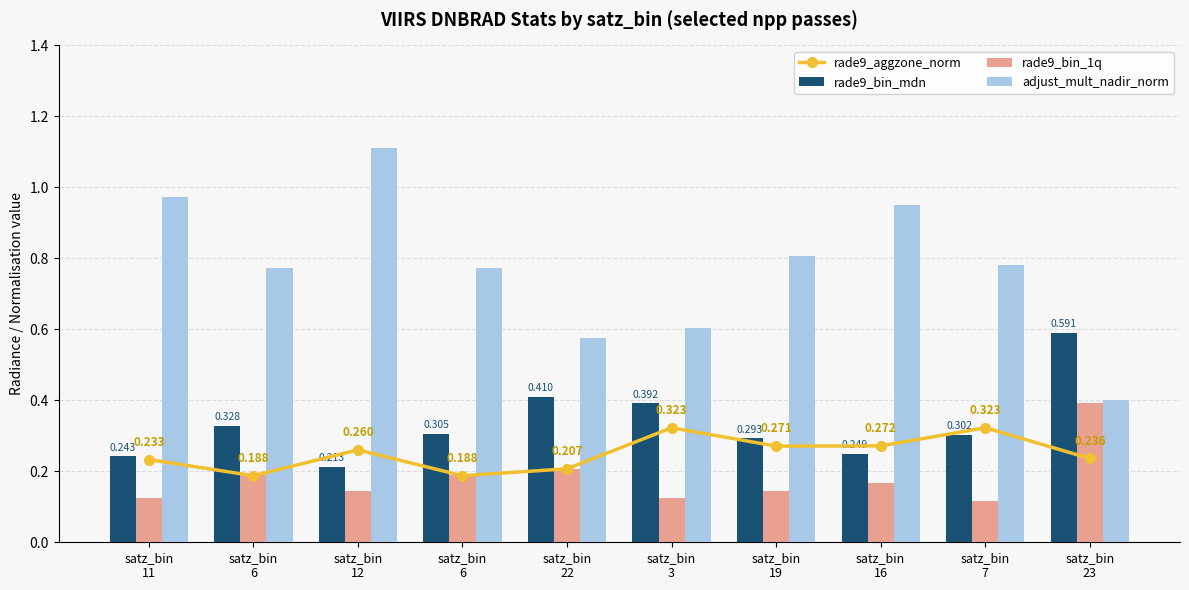

What is the smallest value displayed?

0.1